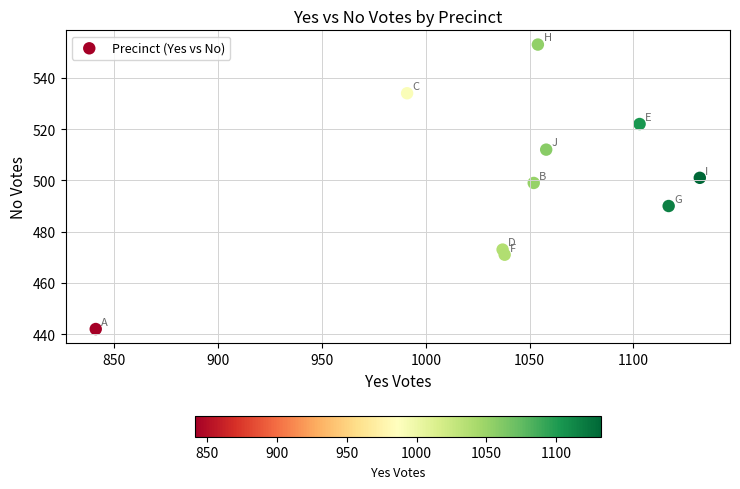

What is the range of Y values (max minus min)?

111